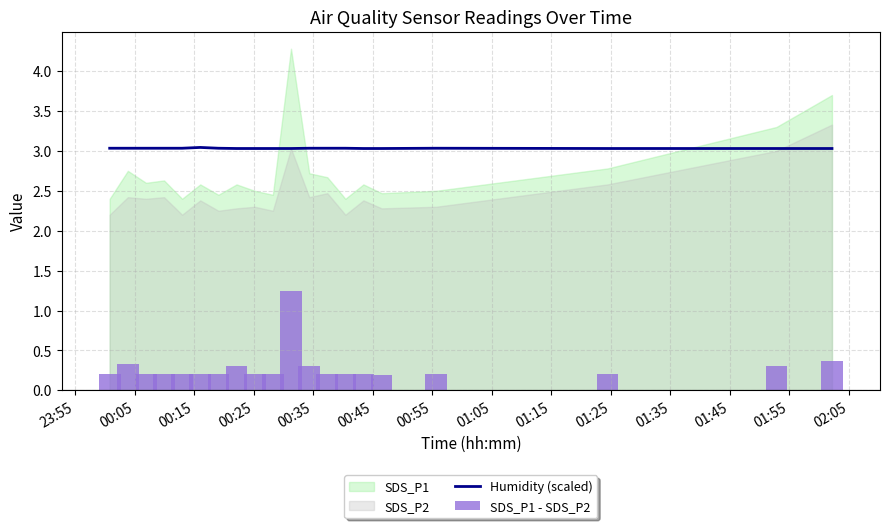

How many categories are shown in the chart?

20